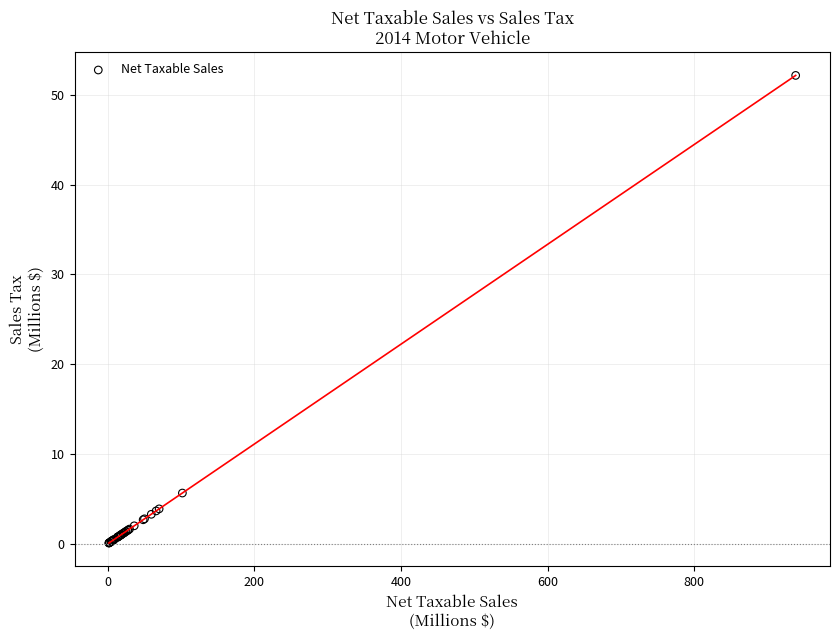

What Y value in the scatter plot is closest to 26?

5.7